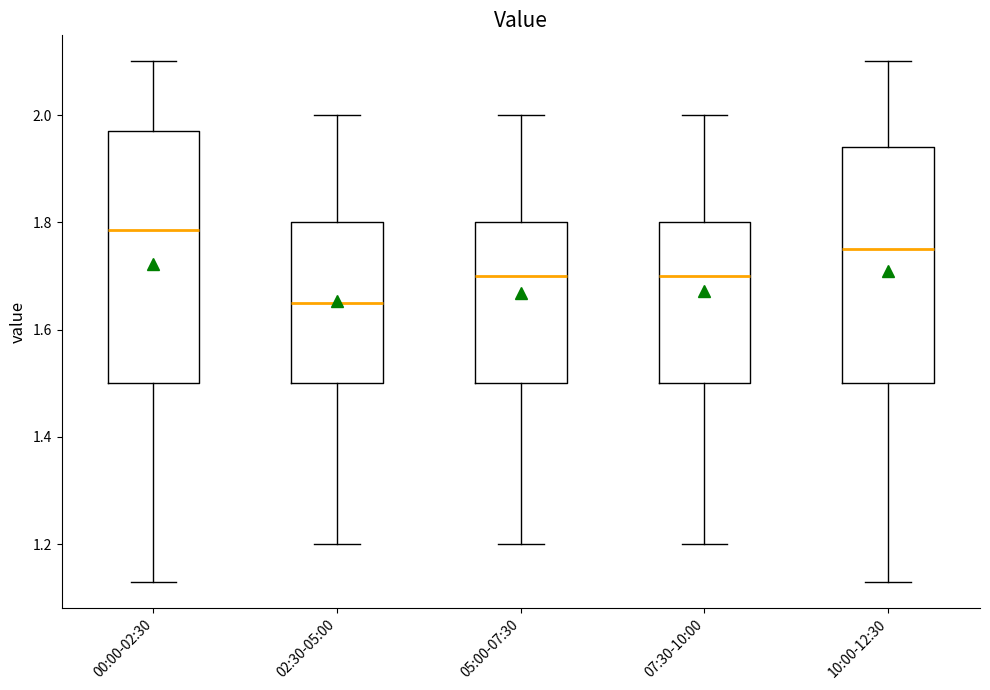

Where does the upper whisker of the box for 02:30-05:00 end on the y-axis? The values are not printed on the chart, so give them approximately, as read against the axis.

2.00